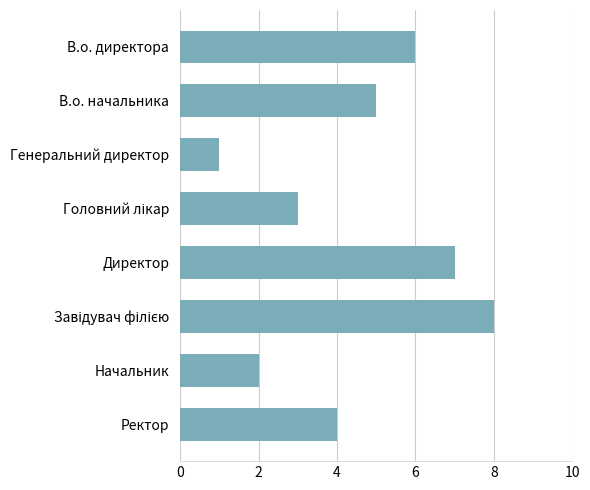

Between Начальник and Ректор, which is larger?

Ректор